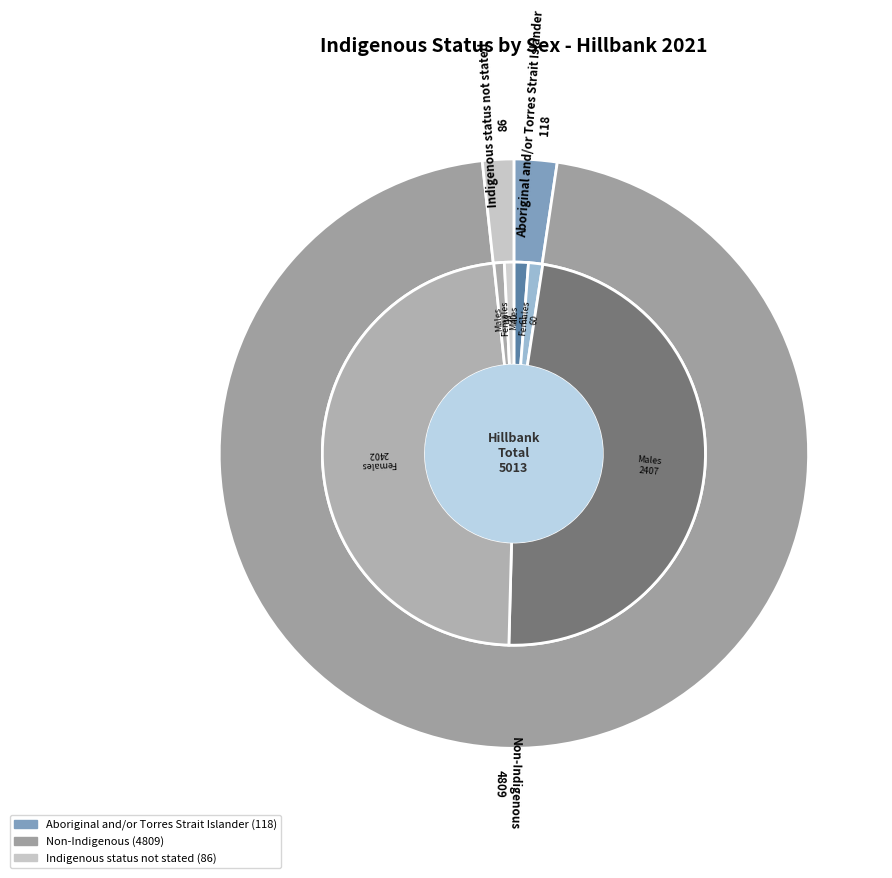

Which category accounts for the majority?

Non-Indigenous